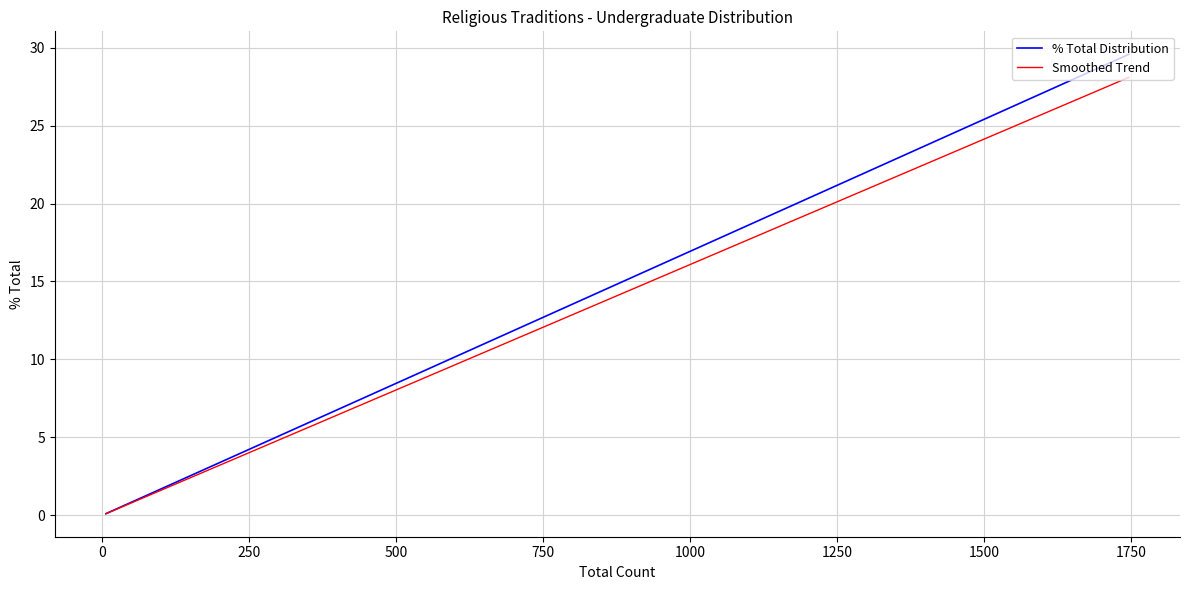

List the series in order of their peak value, highest first.

% Total Distribution, Smoothed Trend